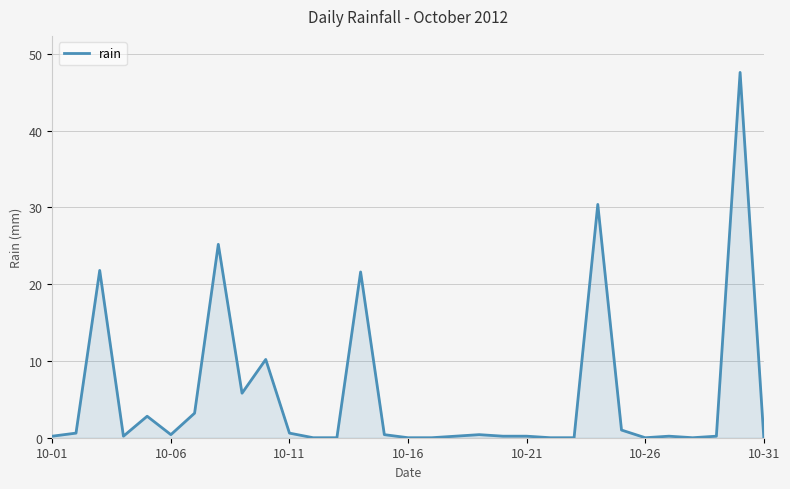

What is the difference between the maximum and minimum values?

47.6